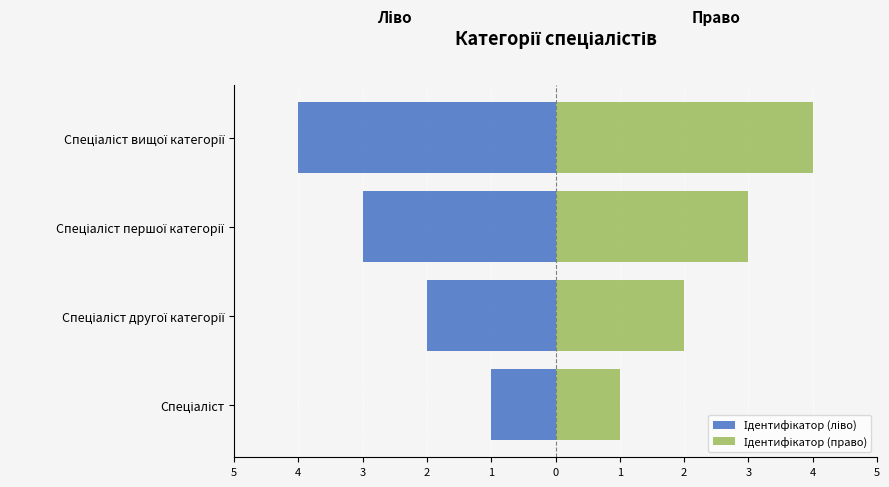

The value of Ідентифікатор (право) at Спеціаліст першої категорії is 4. True or false?

False